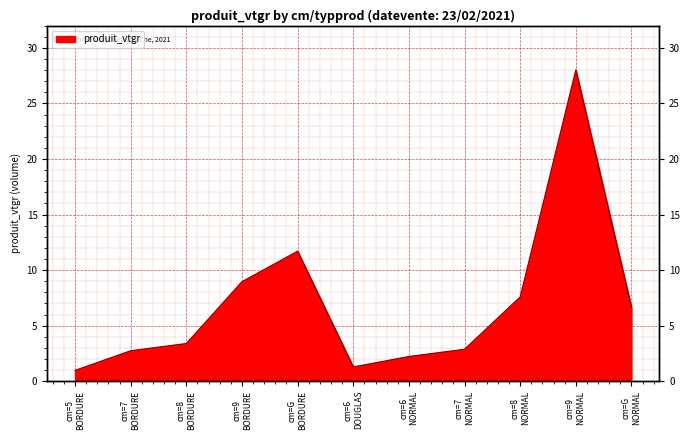

Which label corresponds to the largest value in the chart?

cm=9 NORMAL